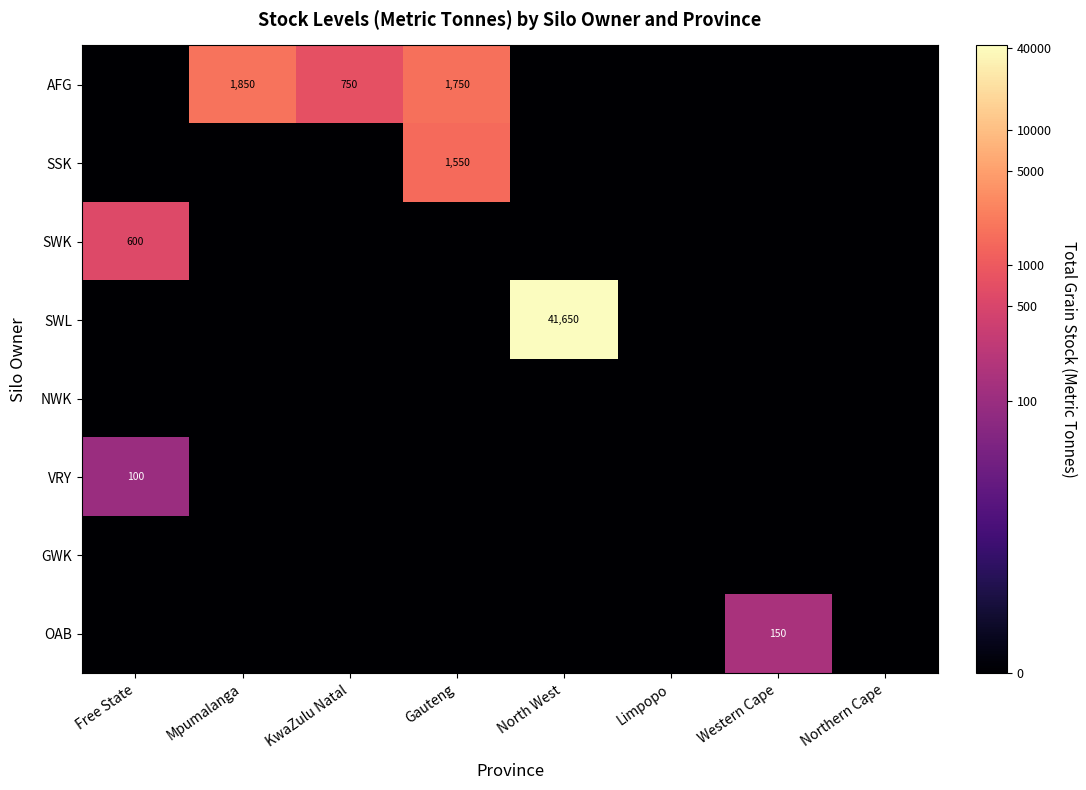

How many distinct data groups are displayed?

8